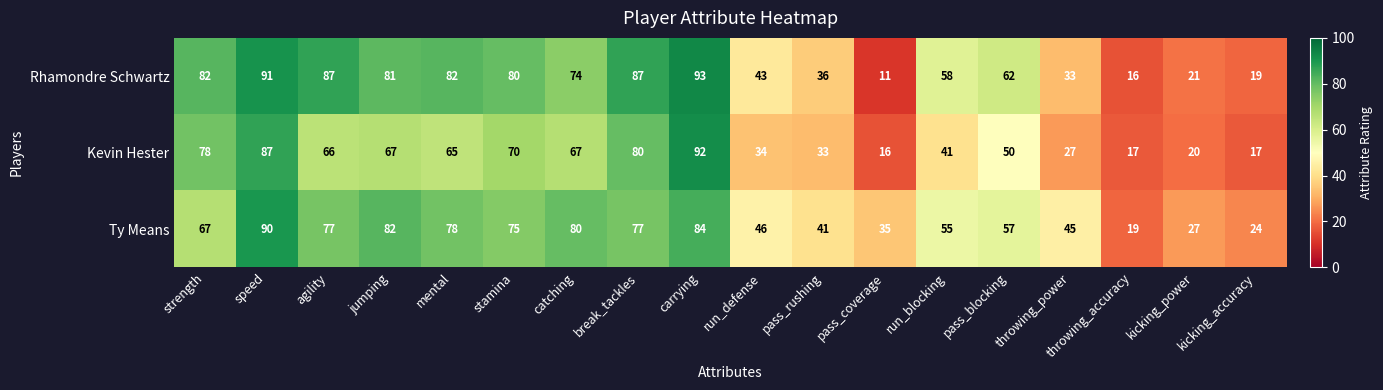

What is the spread (max minus min) of values at break_tackles?

10